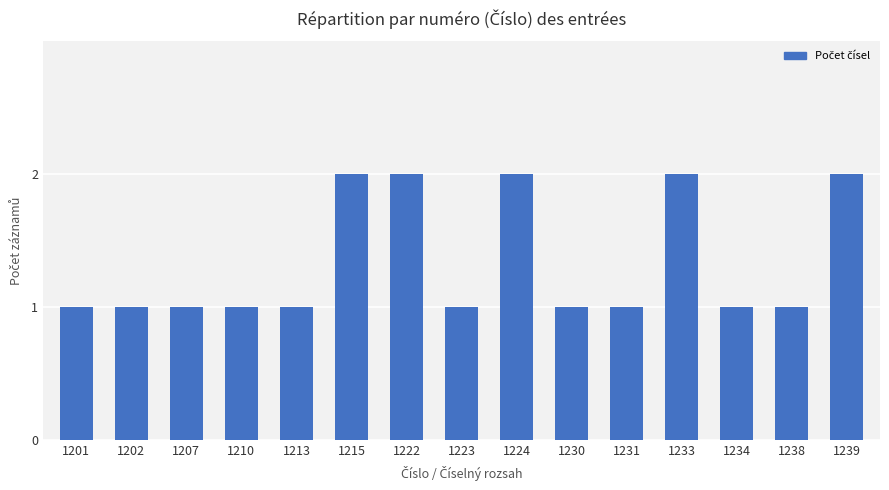

The chart shows a value of 1 at 1215. True or false?

False